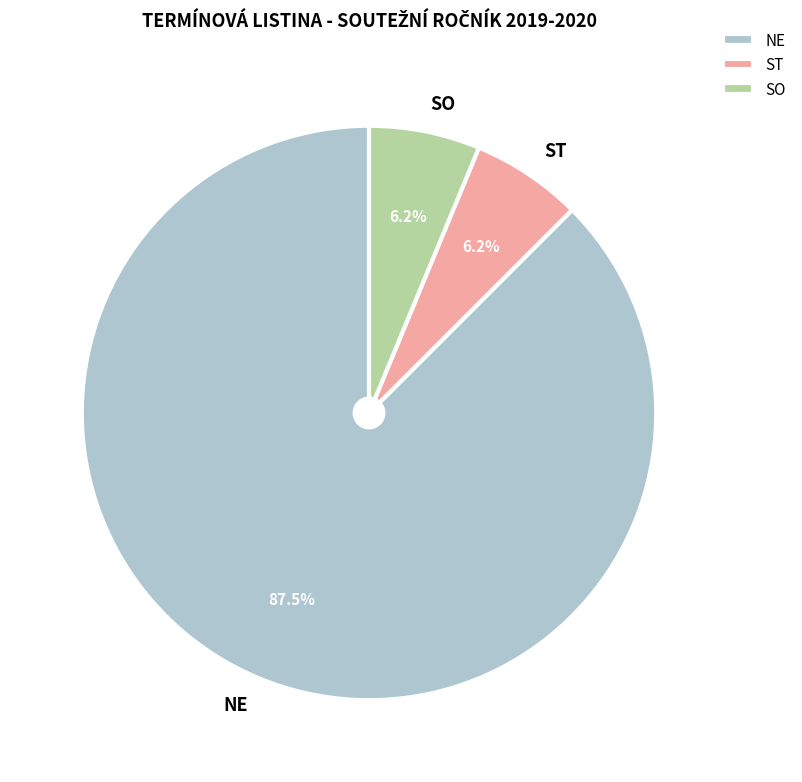

To the nearest percent, what is the combined percentage of NE and SO?

94%